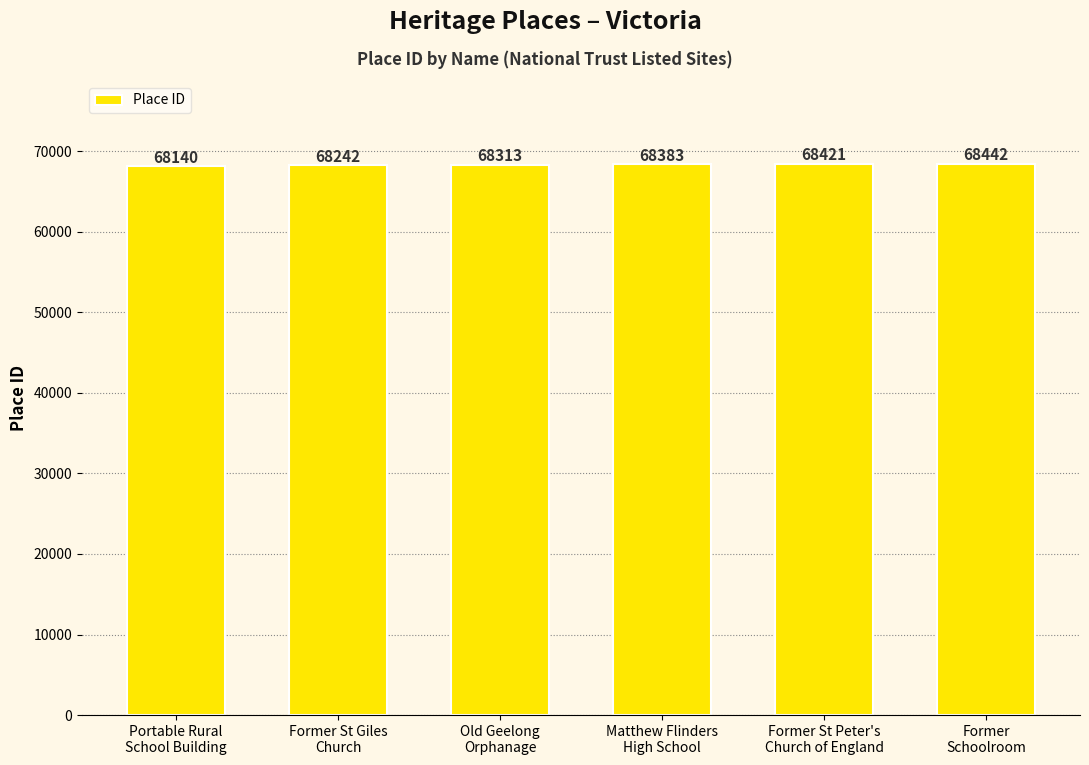

What is the ratio of the value at Matthew Flinders
High School to the value at Old Geelong
Orphanage?

1.0